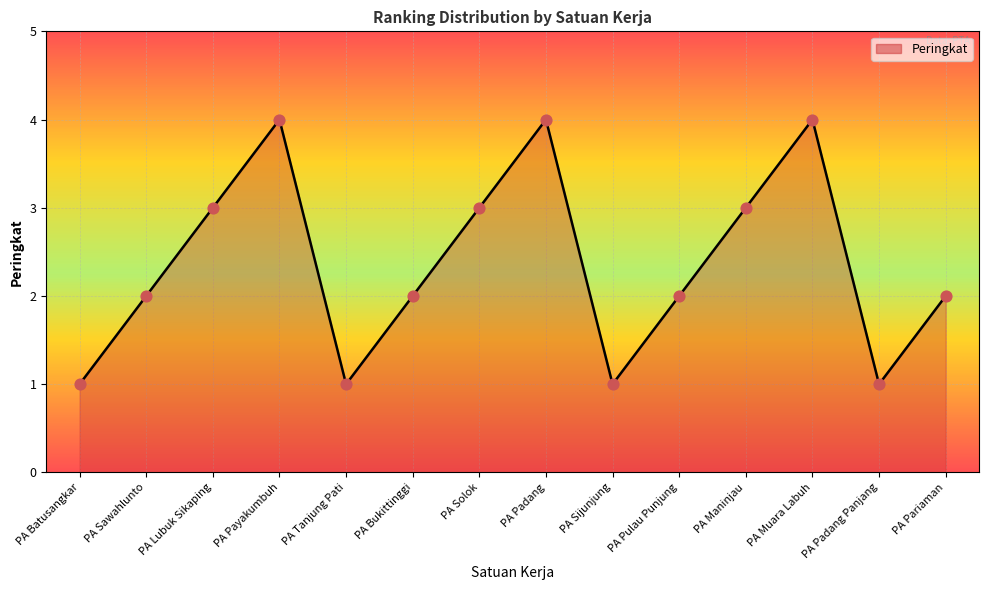

What is the change in value from PA Bukittinggi to PA Padang Panjang?

-1